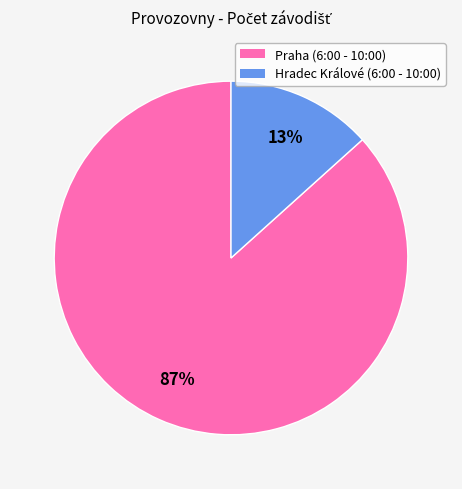

What percentage is the Praha (6:00 - 10:00) slice, to the nearest percent?

87%